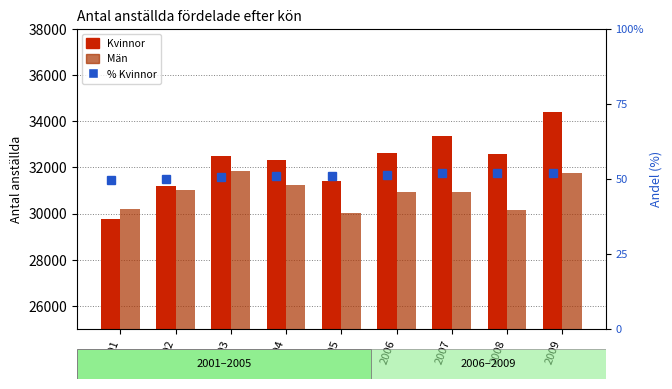

What is the average value of the Kvinnor series?

32236.2